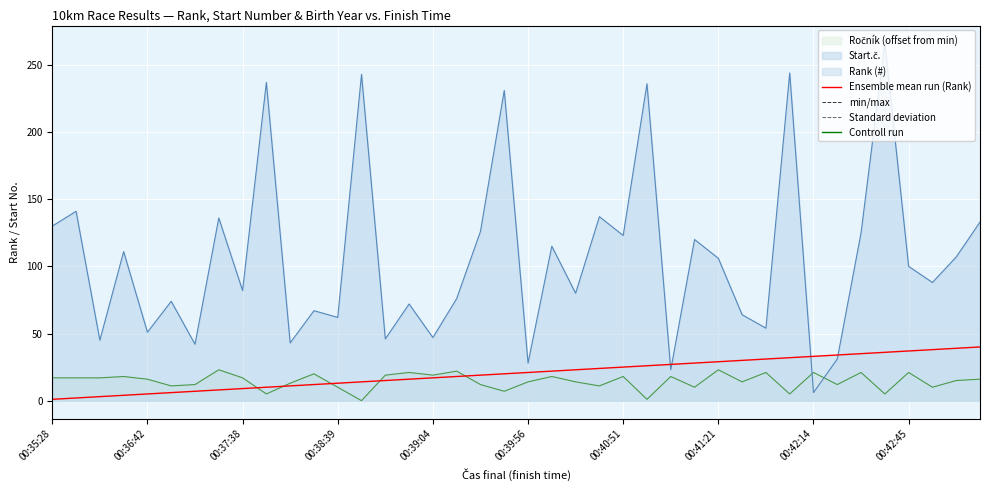

How many lines are shown in the chart?

3